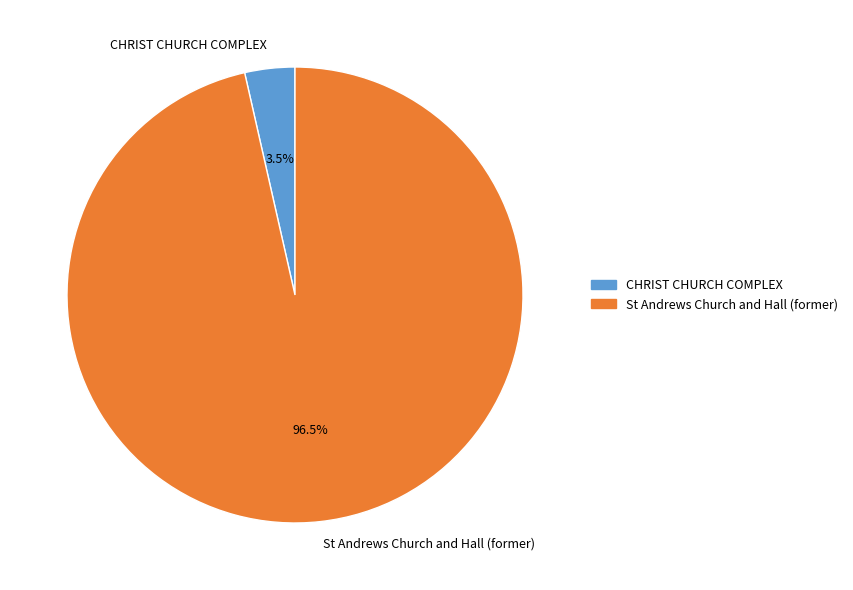

What percentage do CHRIST CHURCH COMPLEX and St Andrews Church and Hall (former) together represent?

100.0%